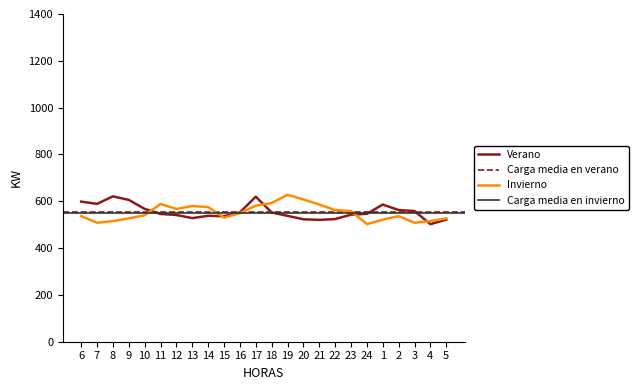

Where is Invierno nearest to the value 565?

12